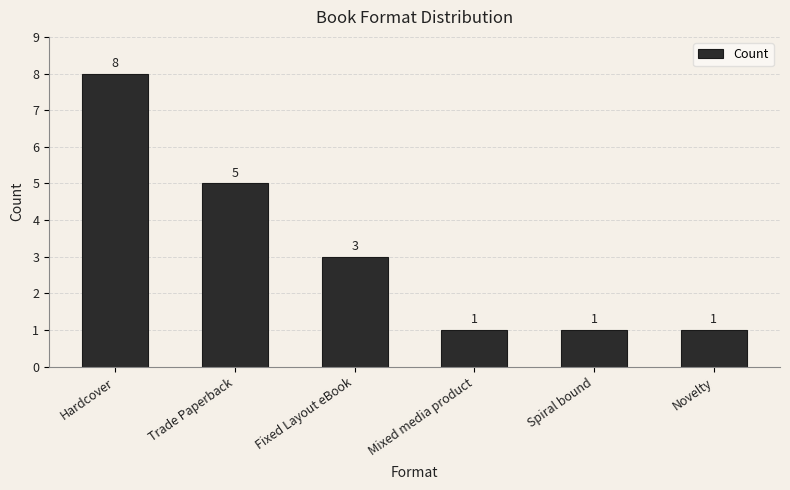

What is the greatest value displayed?

8